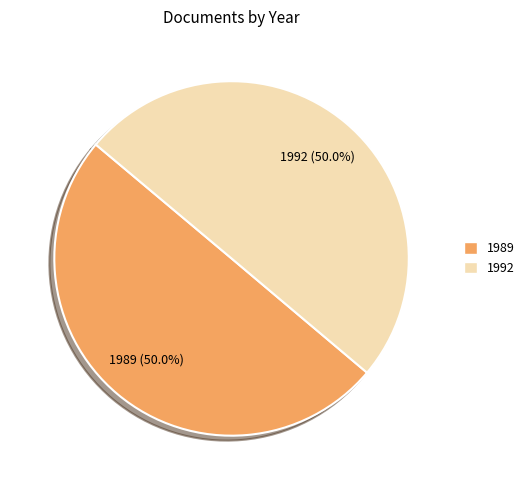

Is the sum of 1989 and 1992 greater than half?

Yes